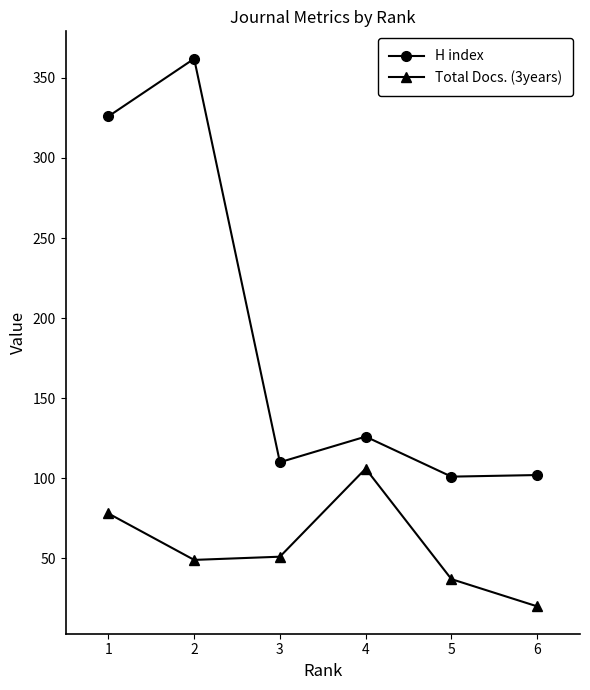

How many lines are shown in the chart?

2